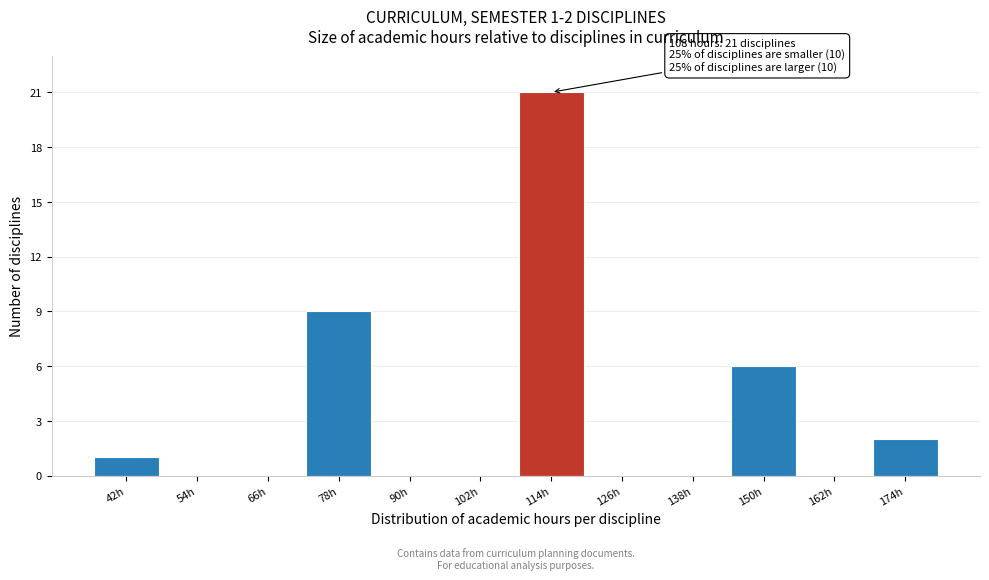

Which range on the x-axis has the tallest bar?

108 to 120